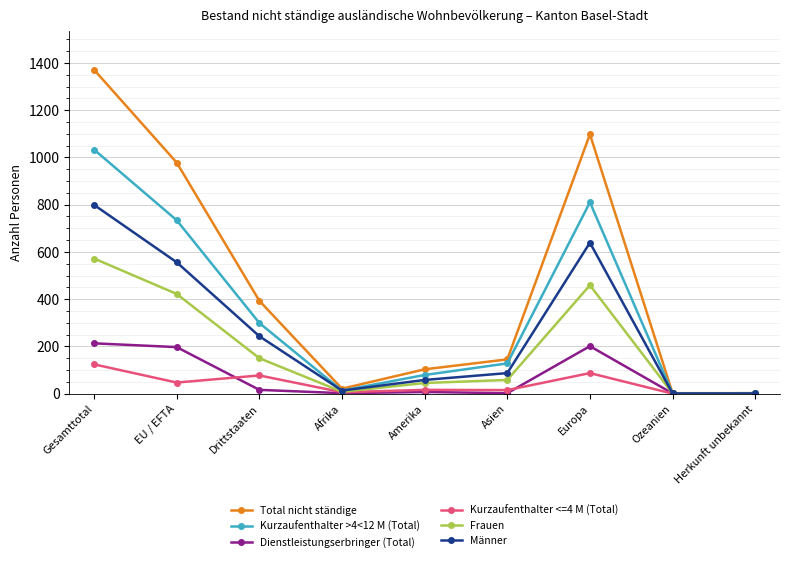

What is the label of the 8th point from the right?

EU / EFTA